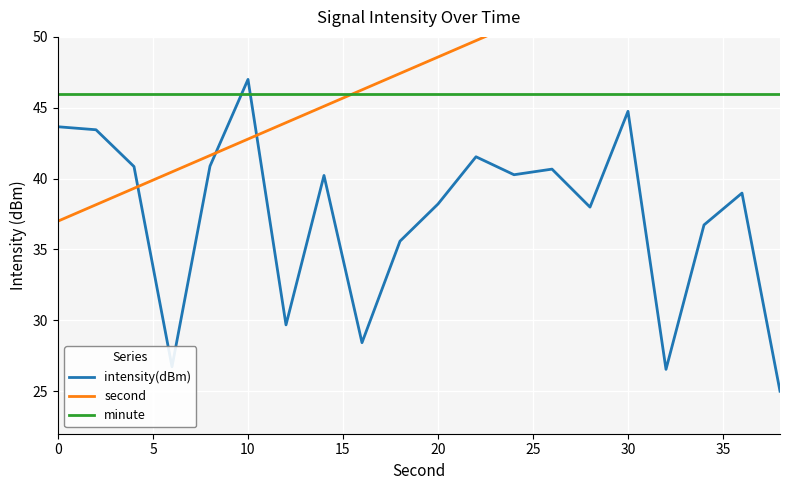

Is it true that intensity(dBm) equals 43.7 at 0?

True